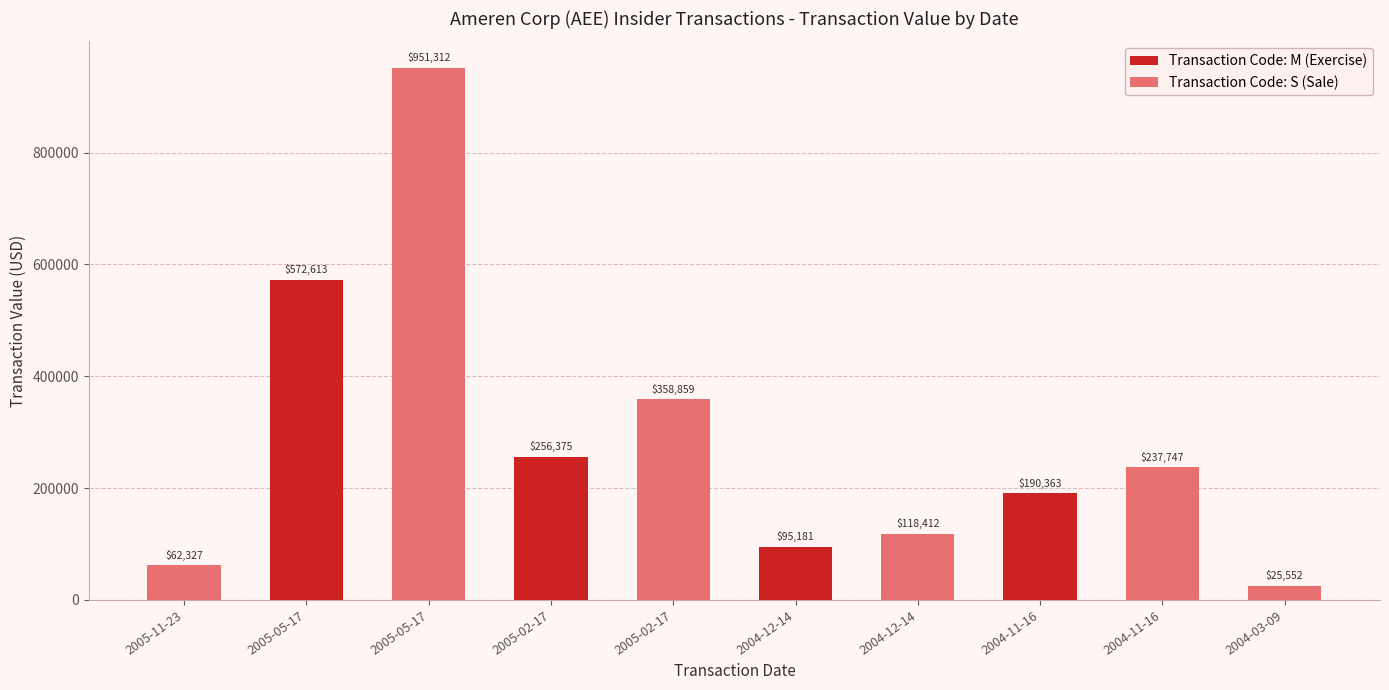

Between 2005-11-23 and 2005-02-17, which is larger?

2005-02-17